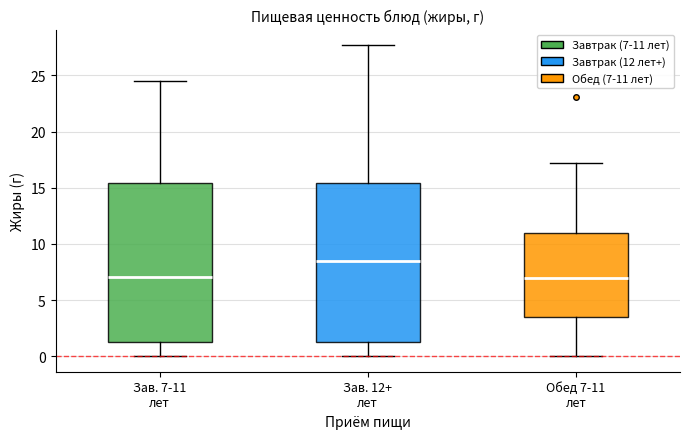

Reading left to right, transcribe this box plot: for each box, give where its median line is, the range the box spans, and where its two whiskers end, as read against the y-axis. The values are not printed on the chart, so give them approximately, as read against the axis.

Зав. 7-11 лет: median 7.0, box 1.5 to 15.5, whiskers 0.0 to 24.5
Зав. 12+ лет: median 8.5, box 1.5 to 15.5, whiskers 0.0 to 27.5
Обед 7-11 лет: median 7.0, box 3.5 to 11.0, whiskers 0.0 to 17.0